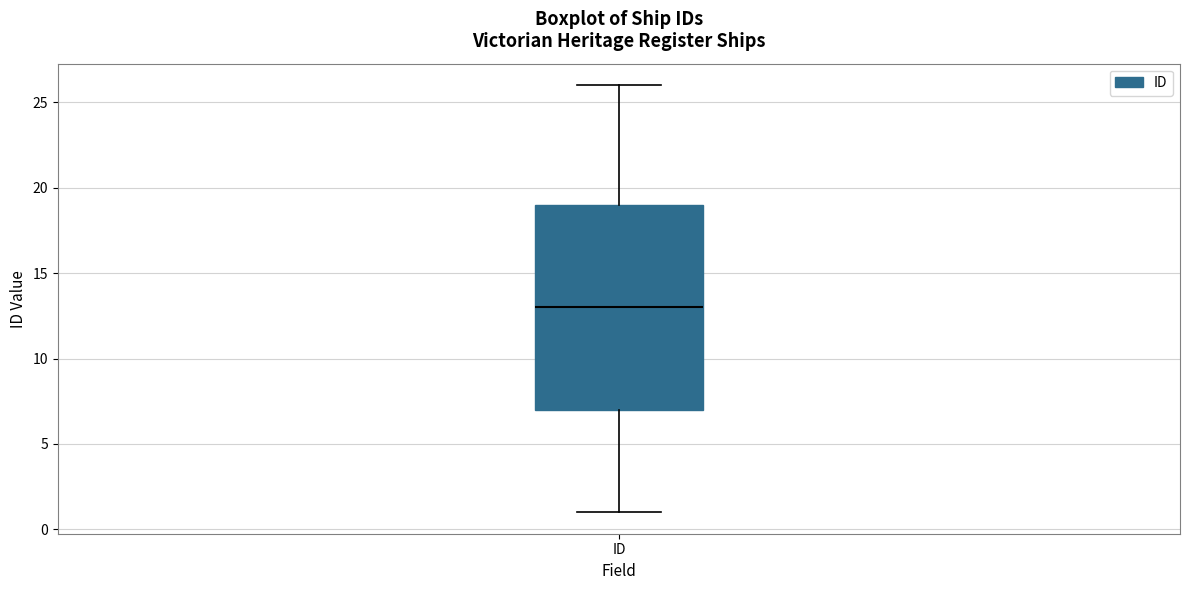

Transcribe this box plot: give where the median line is, the range the box spans, and where the two whiskers end, as read against the y-axis. The values are not printed on the chart, so give them approximately, as read against the axis.

median 13, box 7 to 19, whiskers 1 to 26